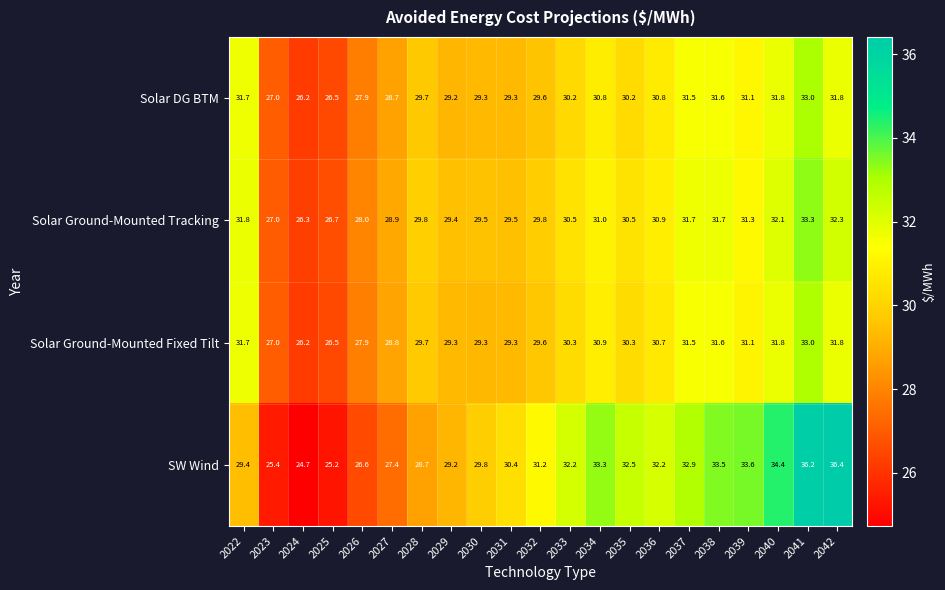

Which series has the largest total across all categories?

SW Wind